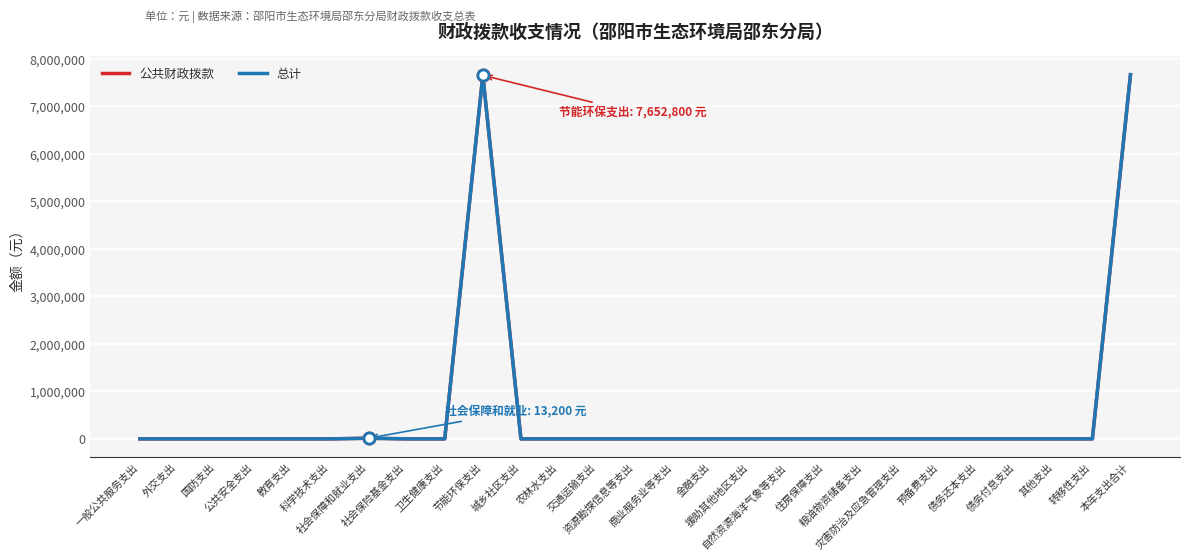

At how many categories does at least one series exceed 2212432?

2